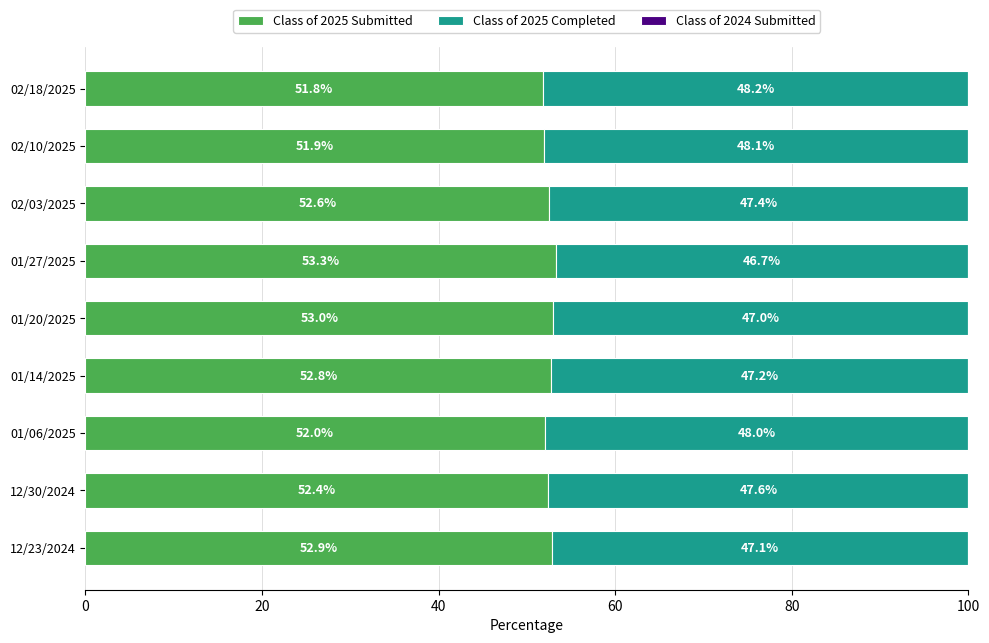

True or false: Class of 2025 Submitted has a value of 80.1 at 12/23/2024.

False